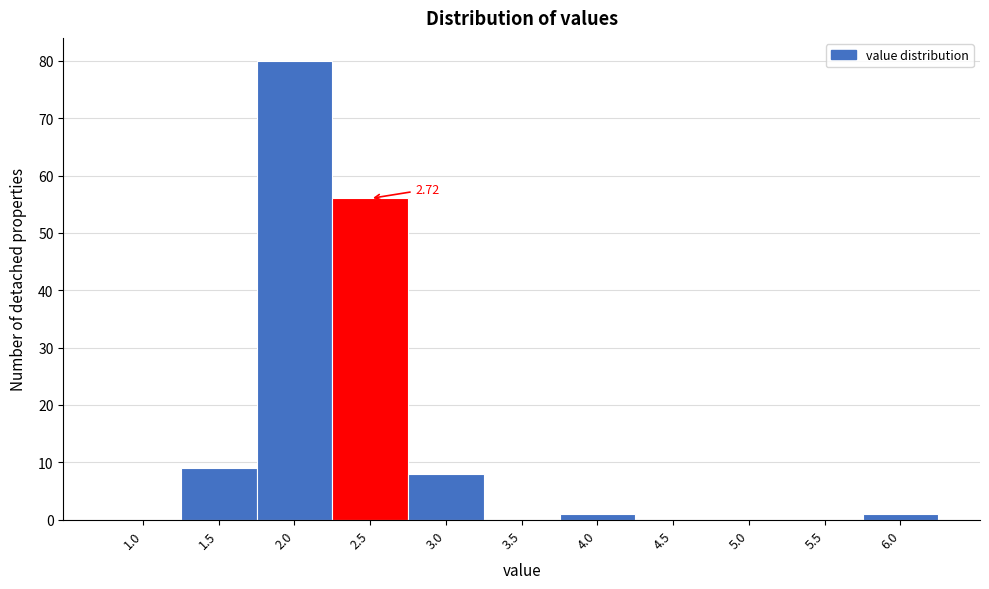

What is the change in value from 1.5 to 4.5?

-9